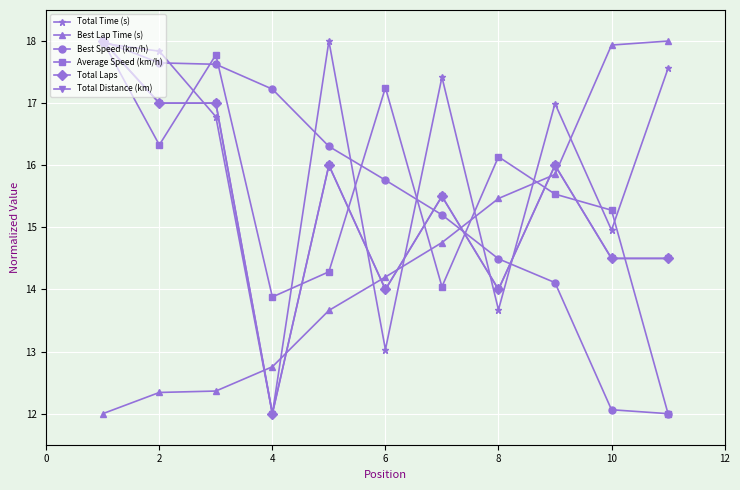

Does the chart have visible grid lines?

Yes